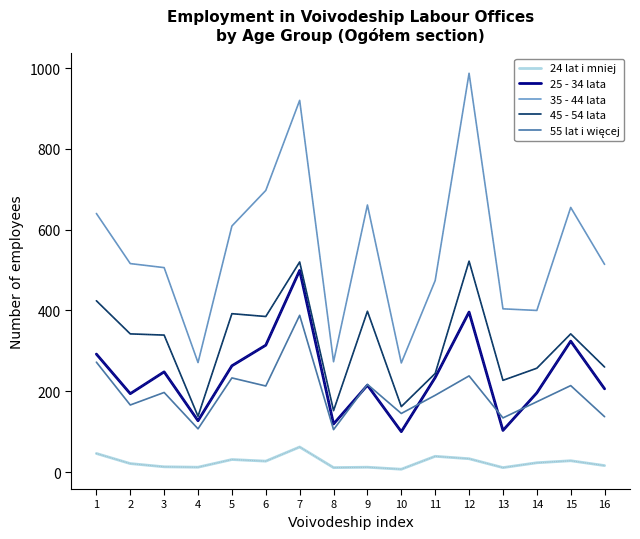

What is the lowest value of the 35 - 44 lata series?

270